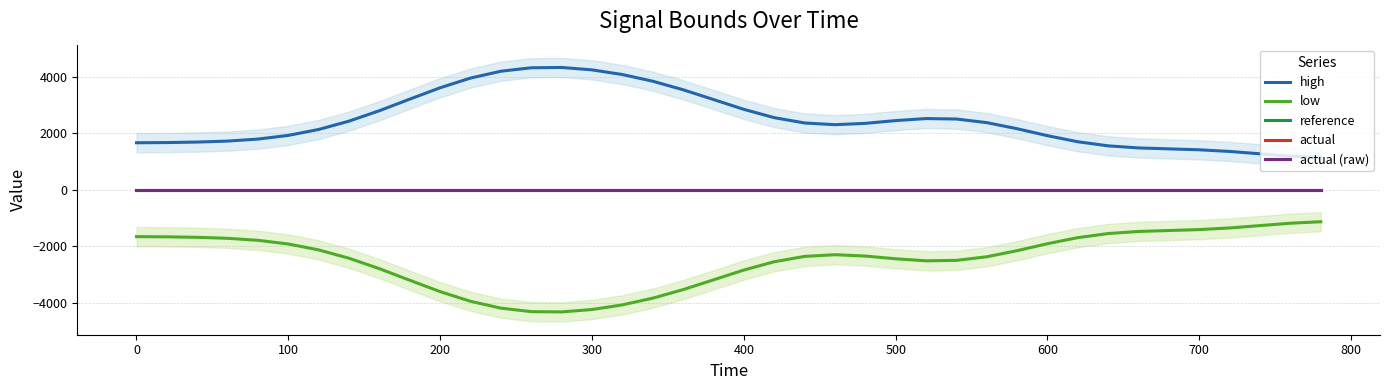

How many categories are shown in the chart?

40